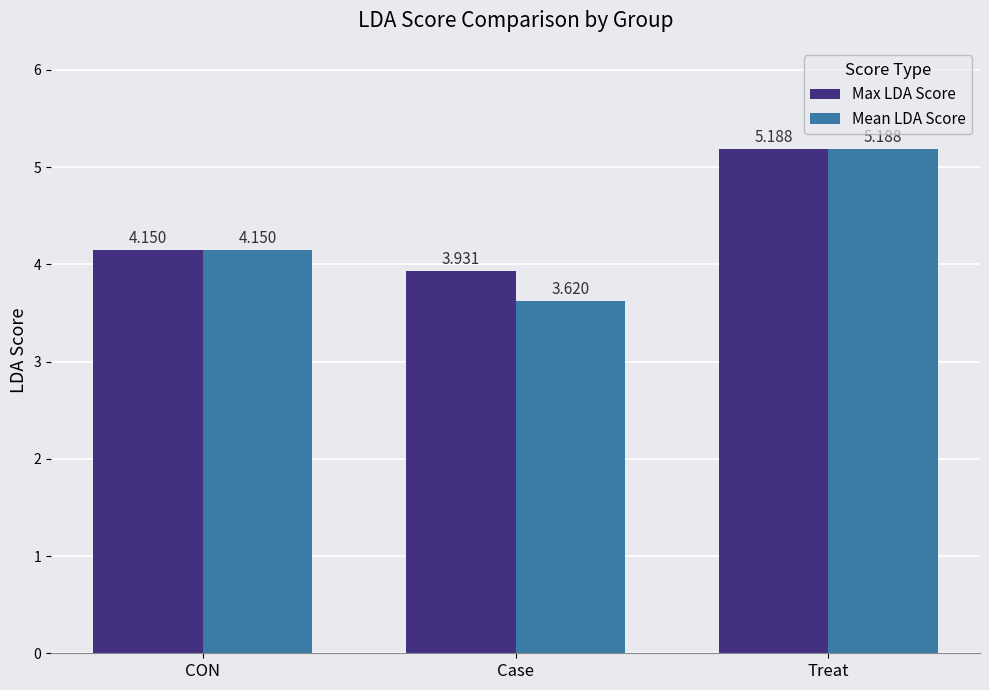

Between Case and Treat, which series saw the biggest shift?

Mean LDA Score